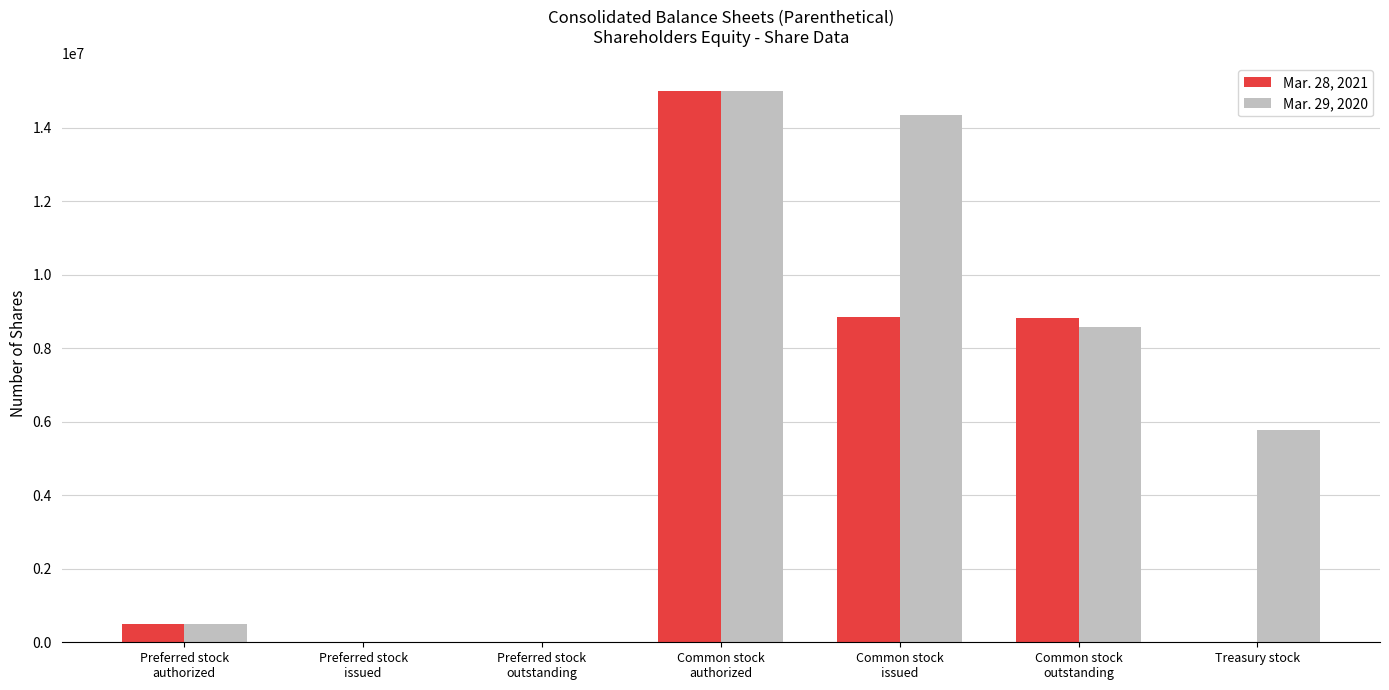

What is the sum of the Mar. 29, 2020 values at Common stock
issued and Common stock
authorized?

29354368